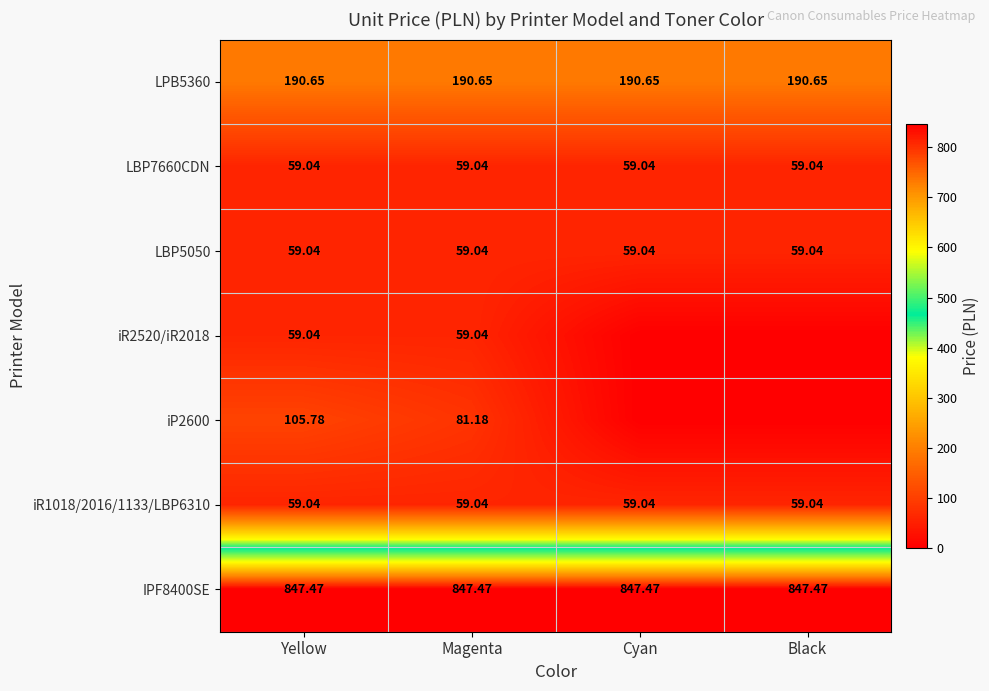

Is the value of LPB5360 at Cyan greater than the value of iR1018/2016/1133/LBP6310 at Magenta?

Yes